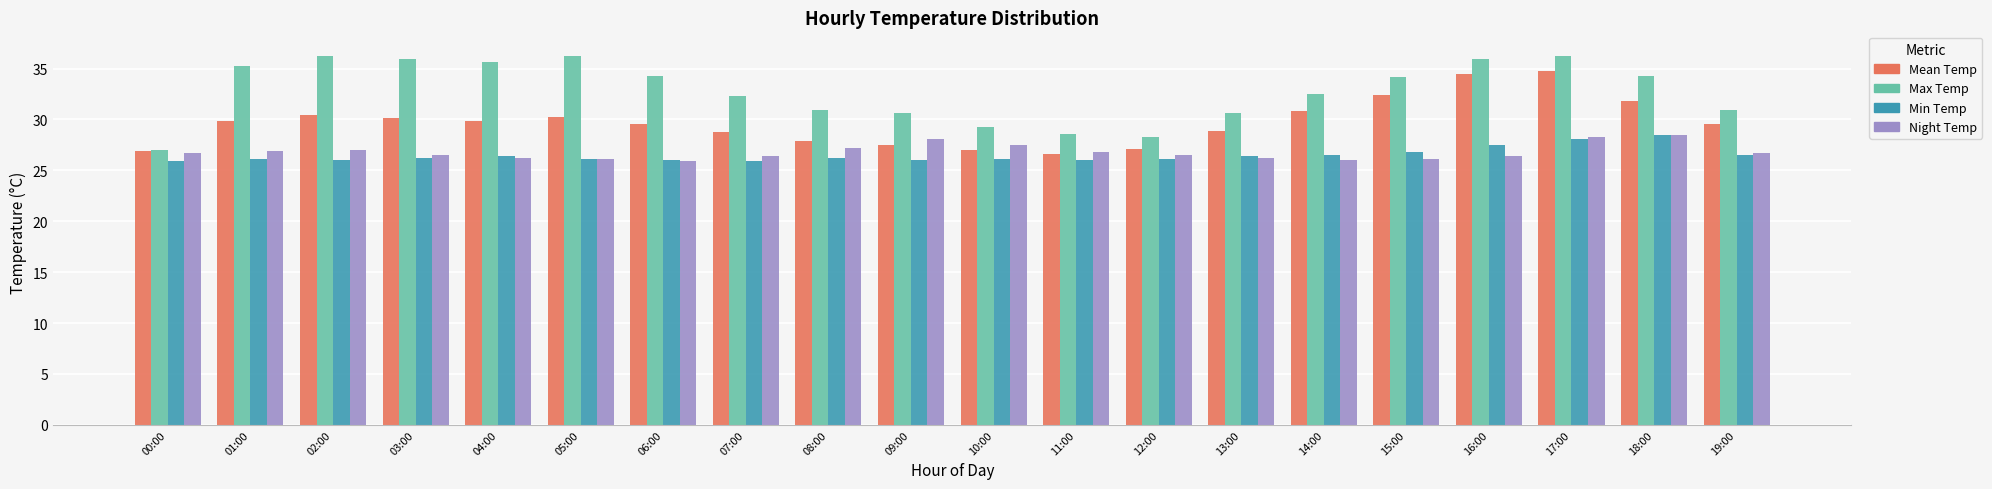

What is the smallest value displayed?

25.9